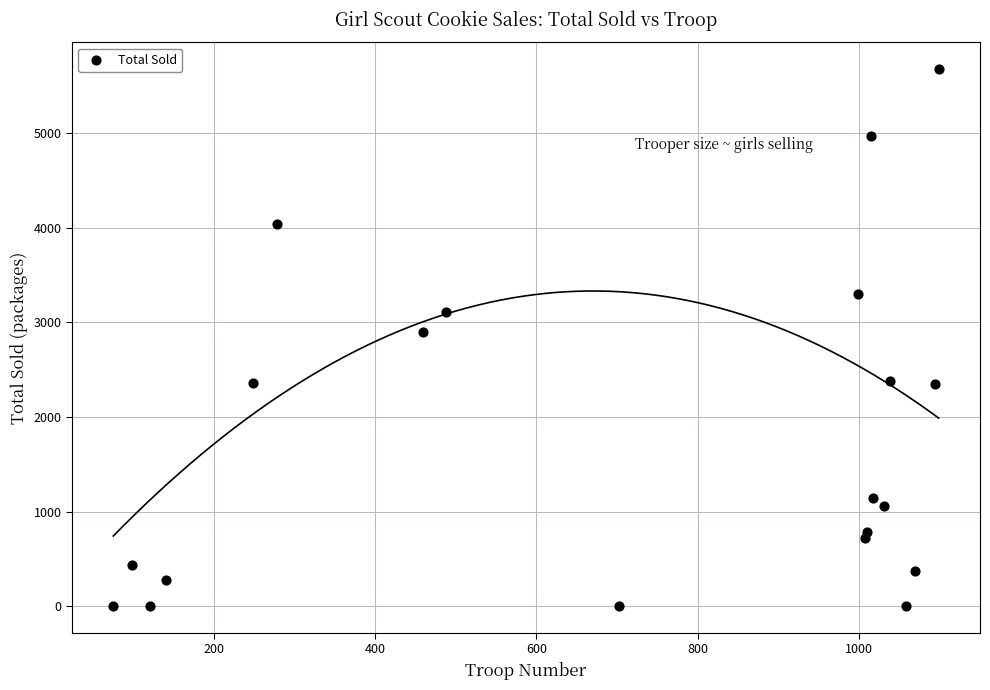

What Y value in the scatter plot is closest to 2837?

2902